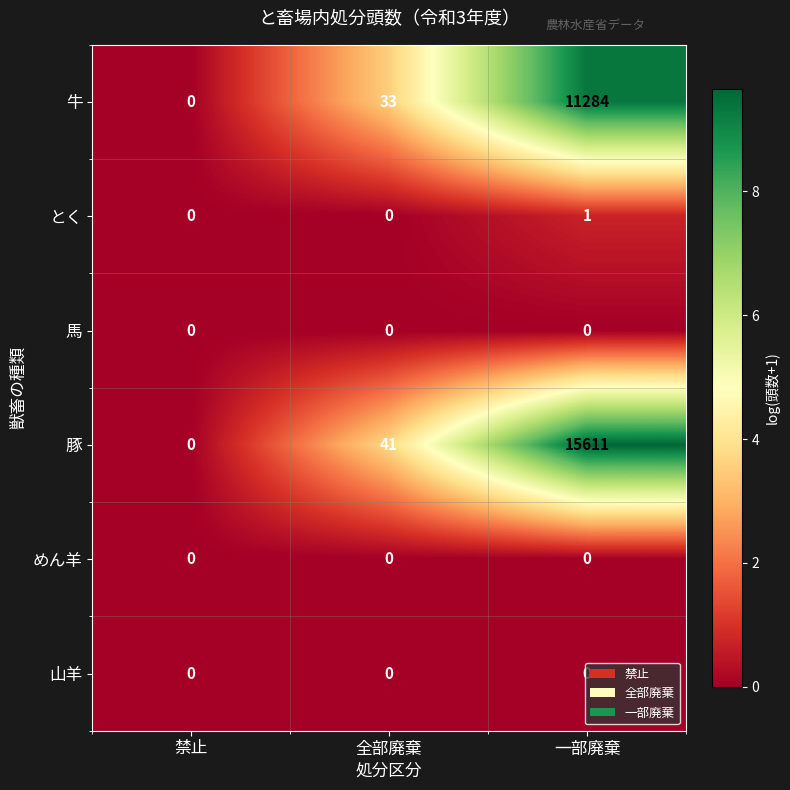

Which series has the widest spread of values?

豚